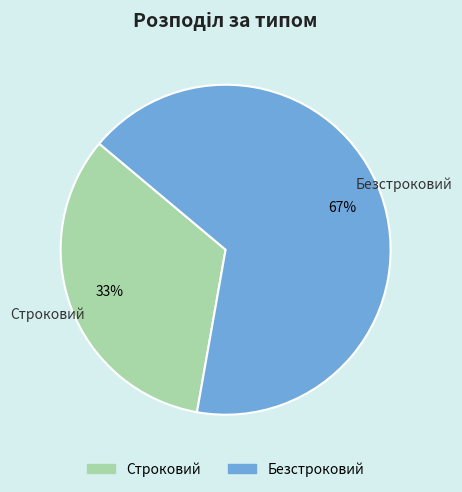

Approximately how many times larger is the value at Безстроковий compared to Строковий?

2.0